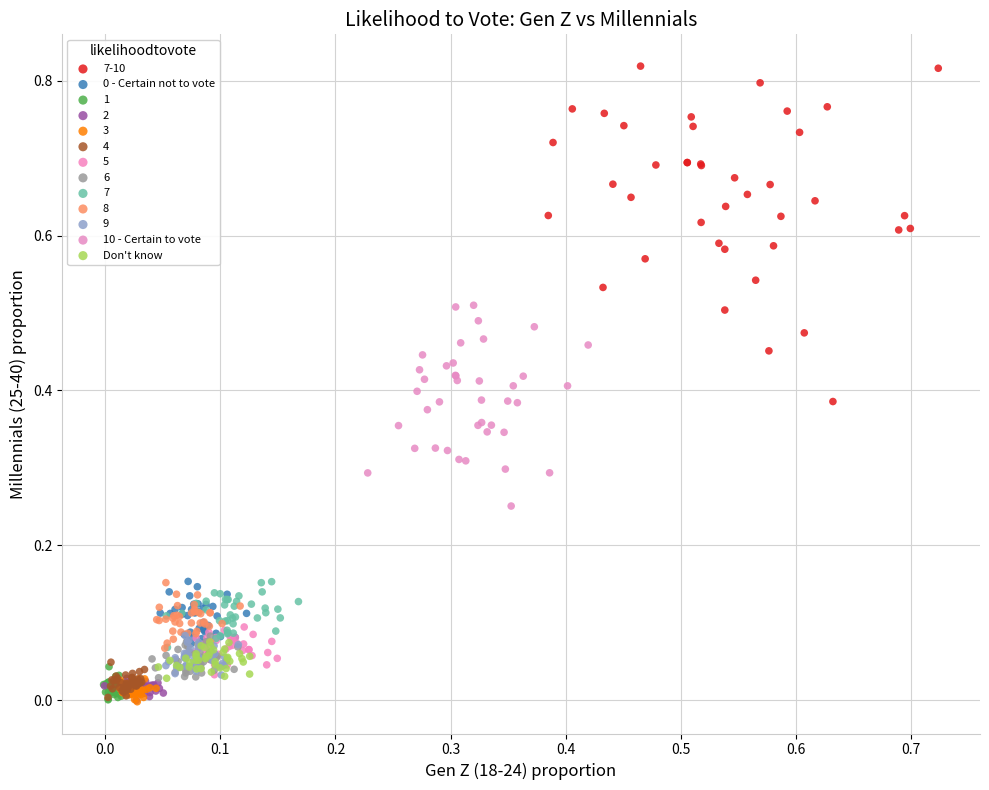

Which series has the largest Y range (max minus min)?

7-10